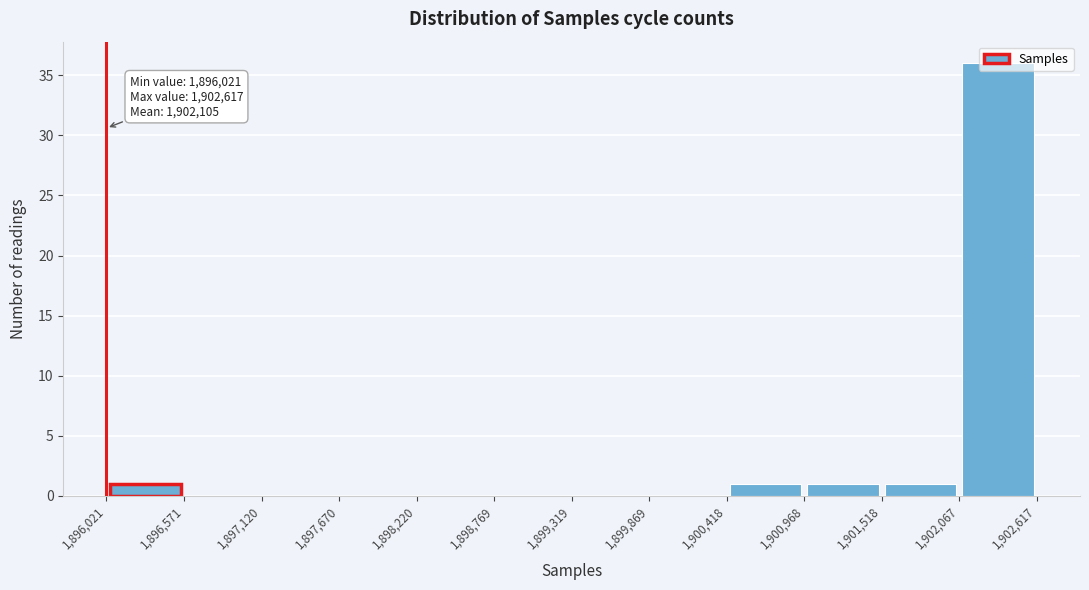

Which range on the x-axis has the tallest bar?

1,902,067 to 1,902,617